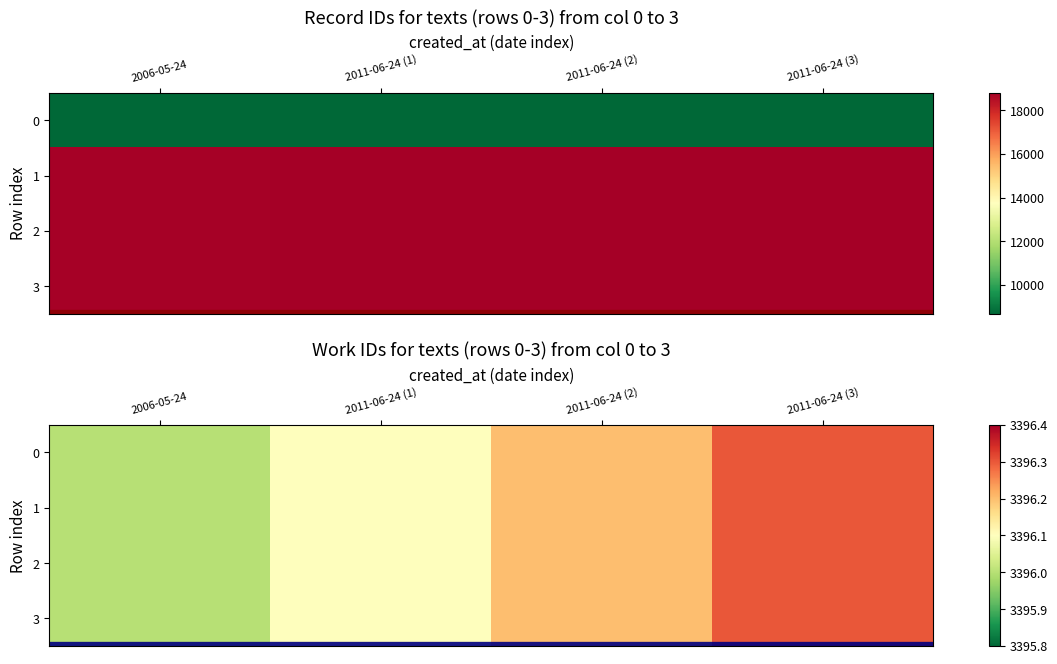

The 3 series shows 1627.4 at 2011-06-24 (1). True or false?

False